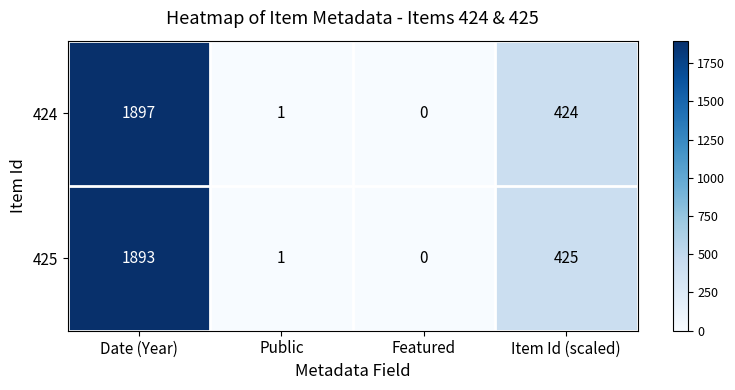

Reading left to right, extract all data points from this chart.

424: Date (Year)=1897	Public=1	Featured=0	Item Id (scaled)=424
425: Date (Year)=1893	Public=1	Featured=0	Item Id (scaled)=425